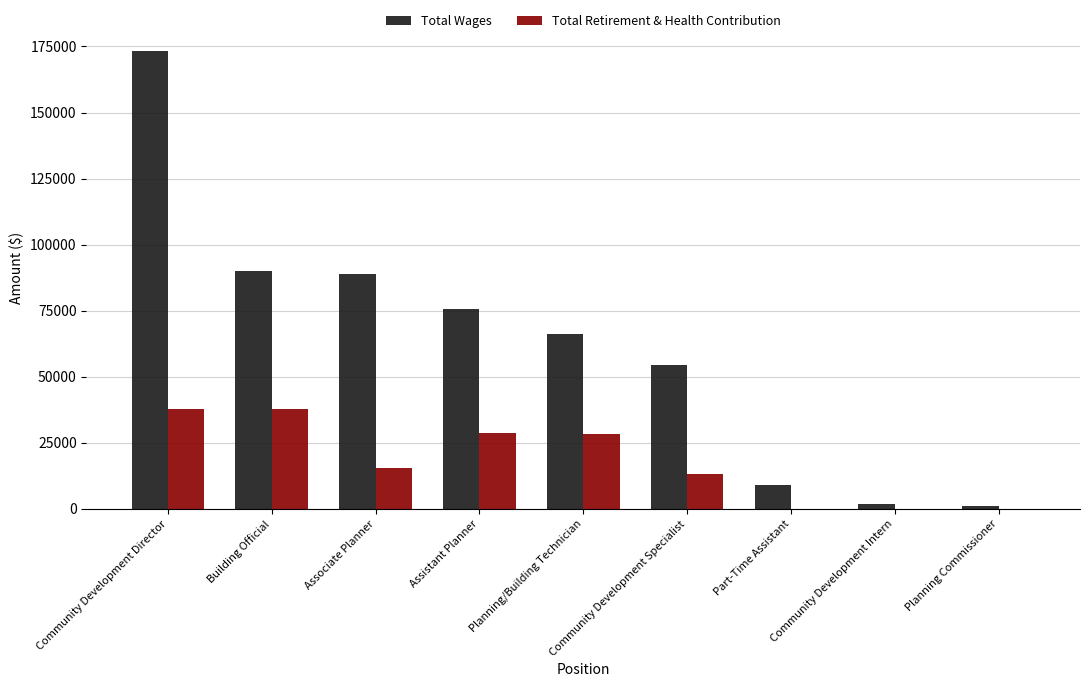

What are all the series names shown in the legend?

Total Wages, Total Retirement & Health Contribution